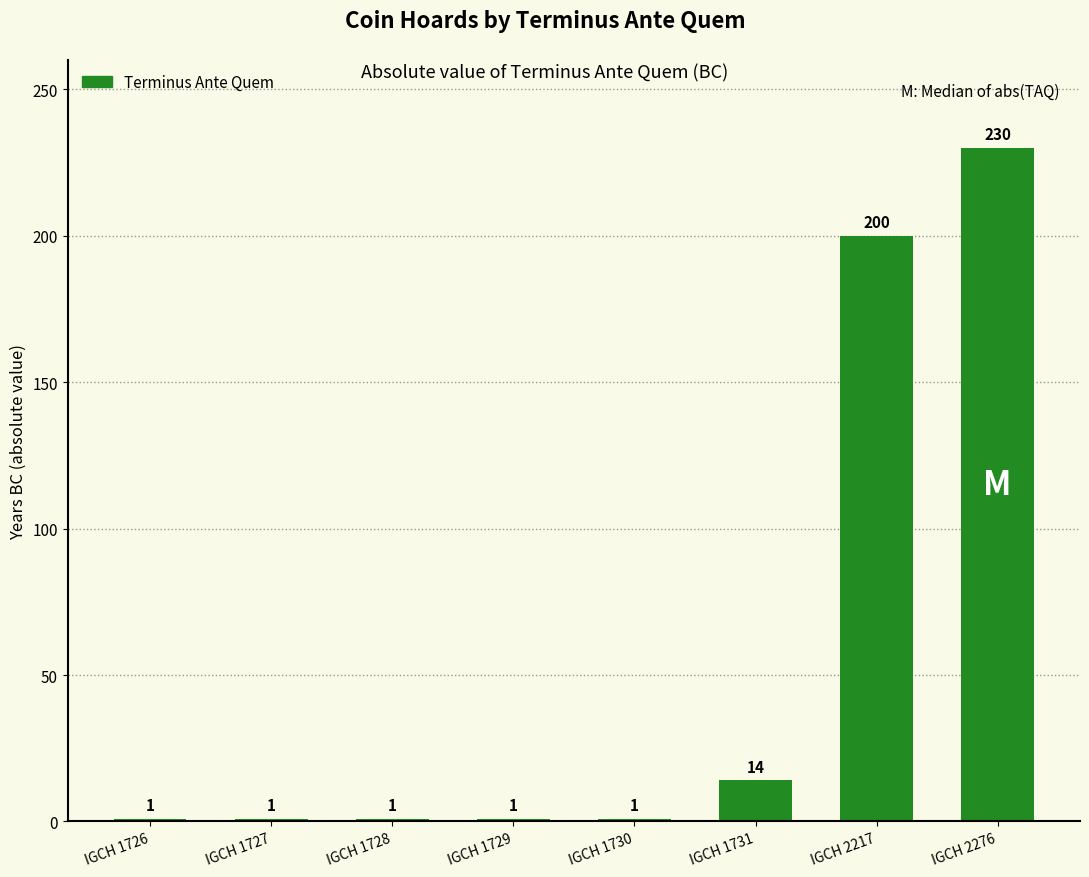

How many distinct data groups are displayed?

1